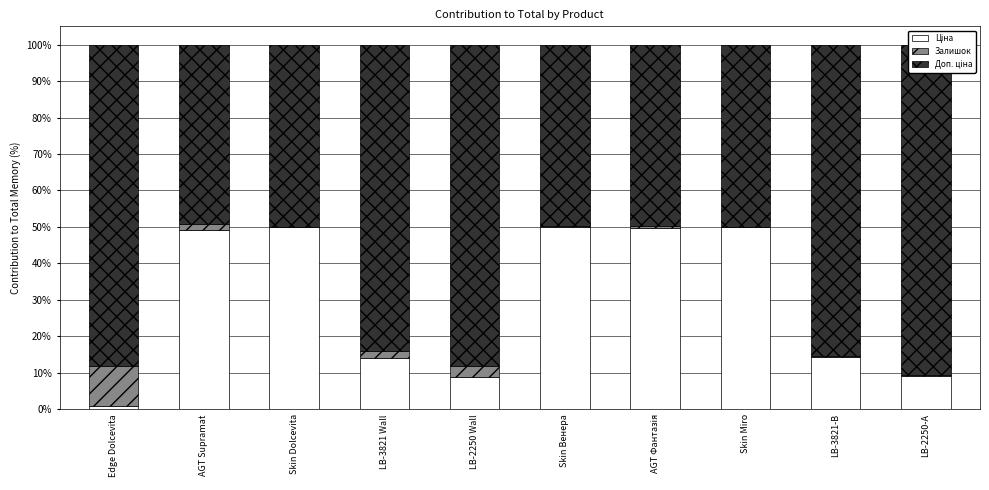

True or false: Ціна has a value of 14.0 at LB-3821 Wall.

True